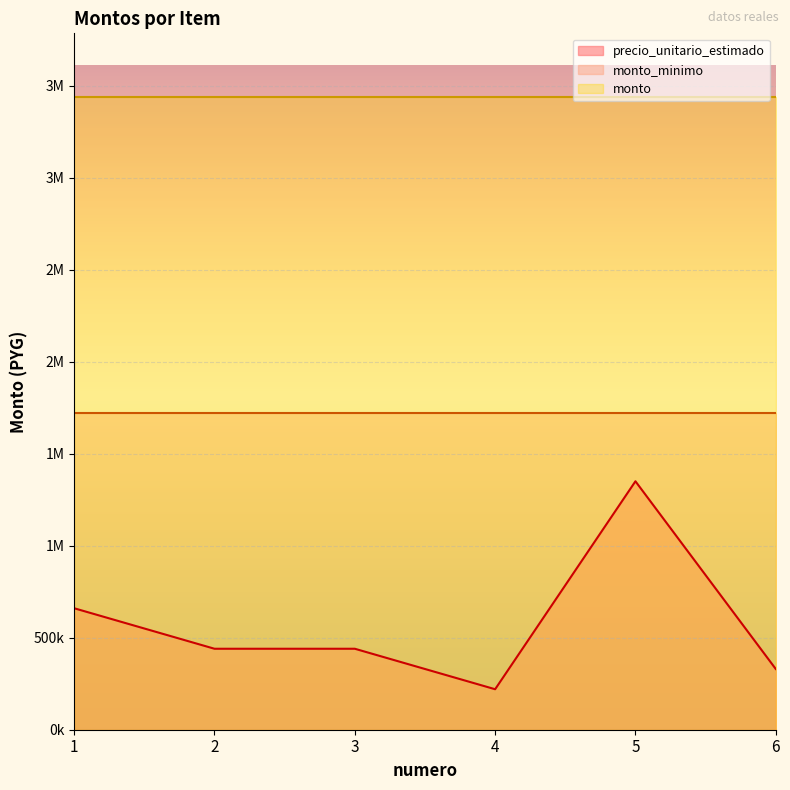

Reading left to right, extract all data points from this chart.

precio_unitario_estimado: 1=660000	2=440000	3=440000	4=220000	5=1350000	6=330000
monto_minimo: 1=1720000	2=1720000	3=1720000	4=1720000	5=1720000	6=1720000
monto: 1=3440000	2=3440000	3=3440000	4=3440000	5=3440000	6=3440000